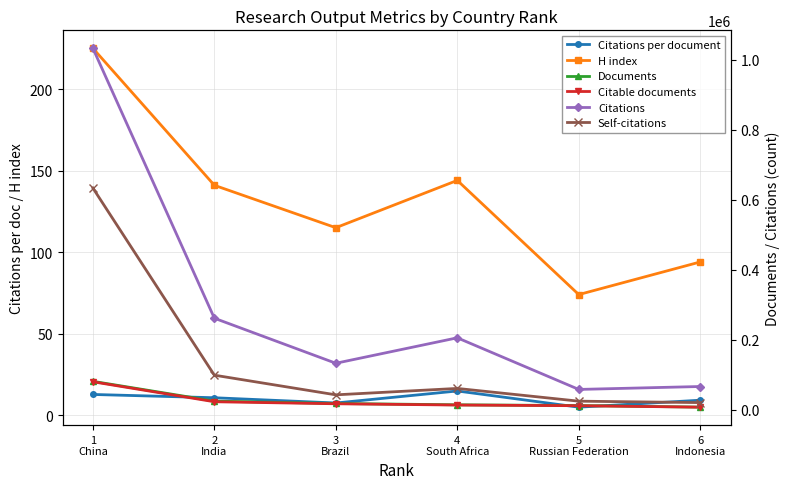

At which label is Citations per document closest to 9?

6
Indonesia